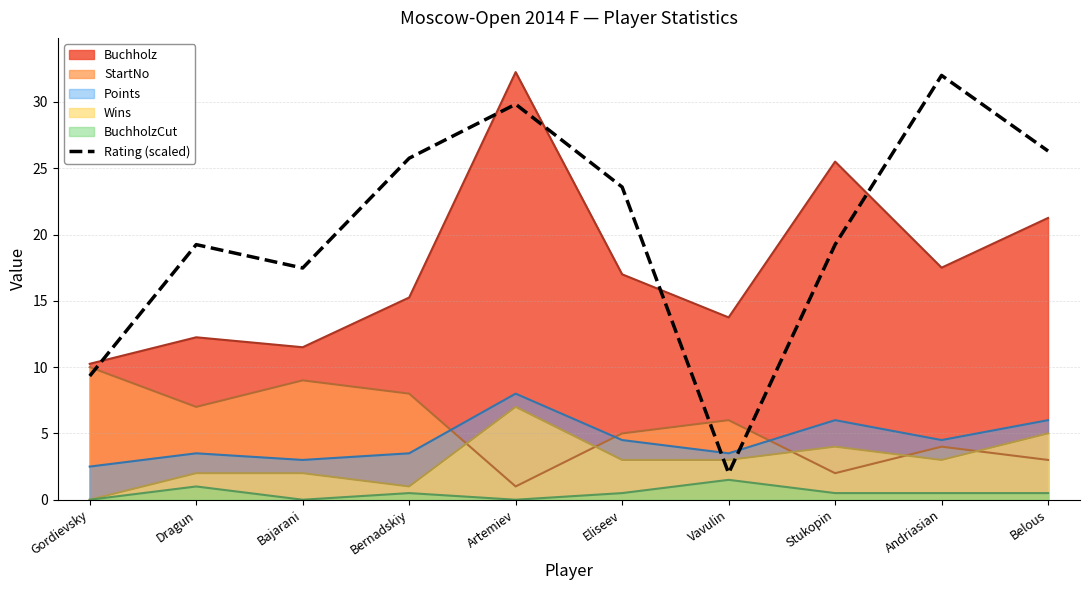

Rank the categories by value from lowest to highest.

Vavulin, Gordievsky, Bajarani, Dragun, Stukopin, Eliseev, Bernadskiy, Belous, Artemiev, Andriasian